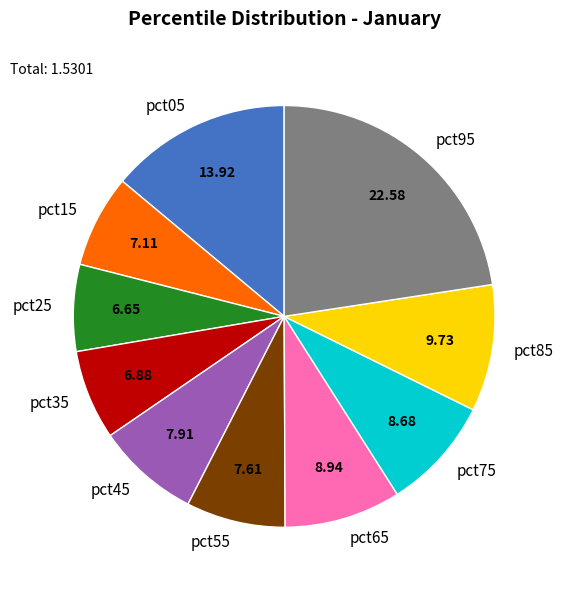

Is there any slice that represents more than half of the pie?

No